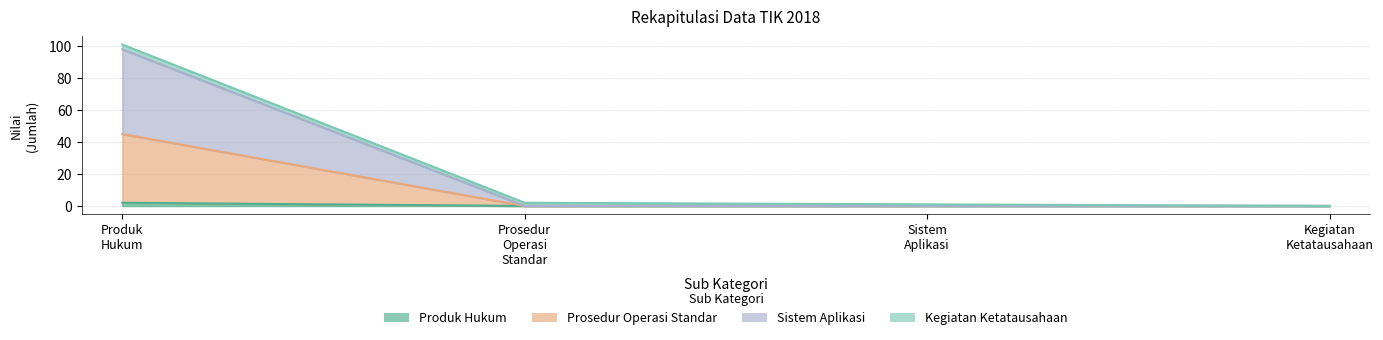

What is the greatest value displayed?

98